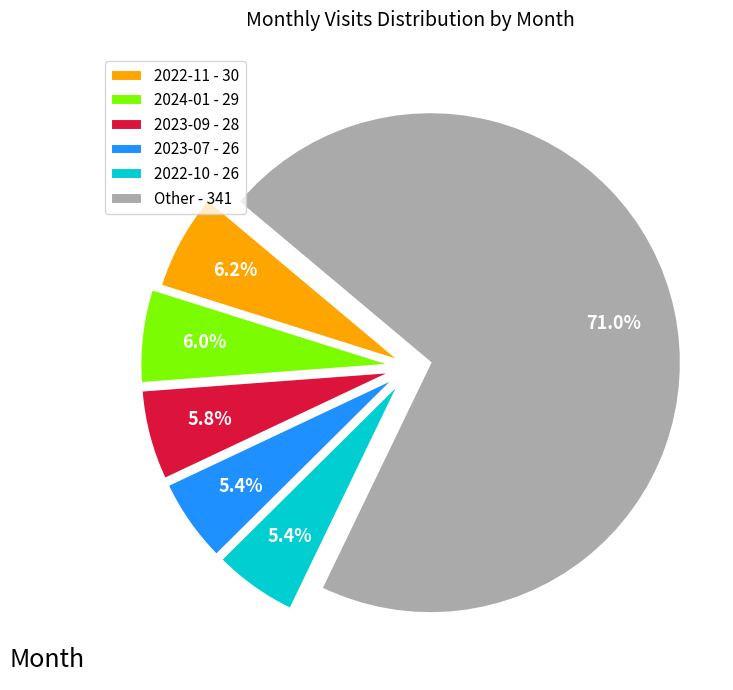

How many slices are in this pie chart?

6